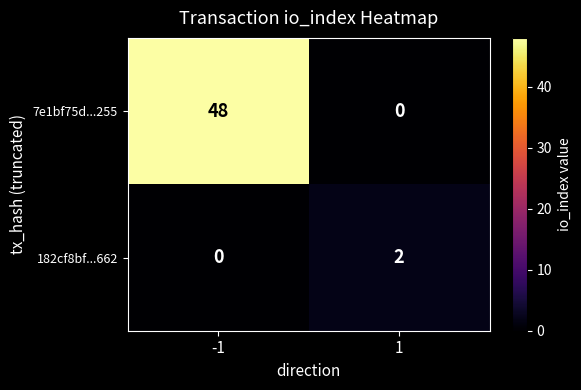

Reading right to left, transcribe all the data shown in this chart.

7e1bf75d...255: 0	48
182cf8bf...662: 2	0